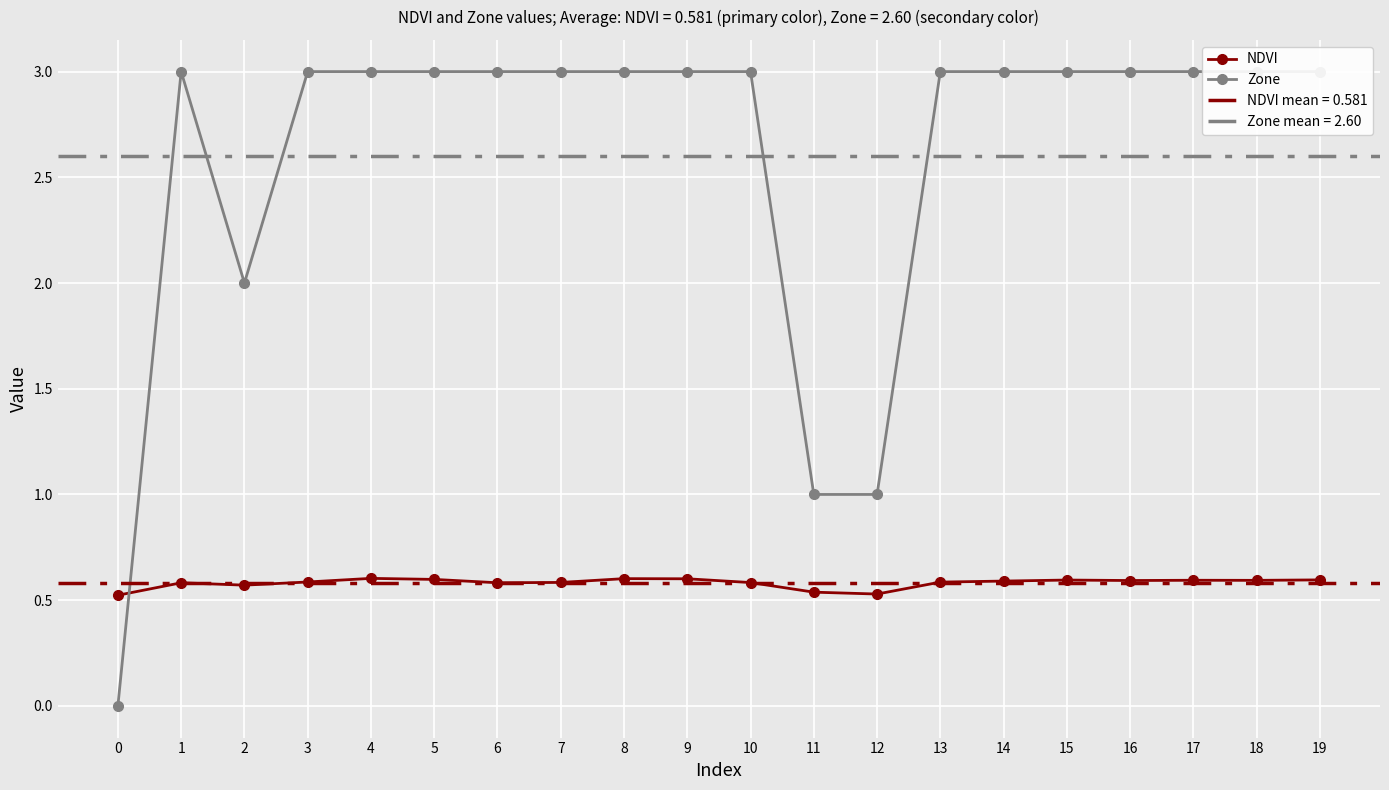

What is the total value across all series at 10?

3.6